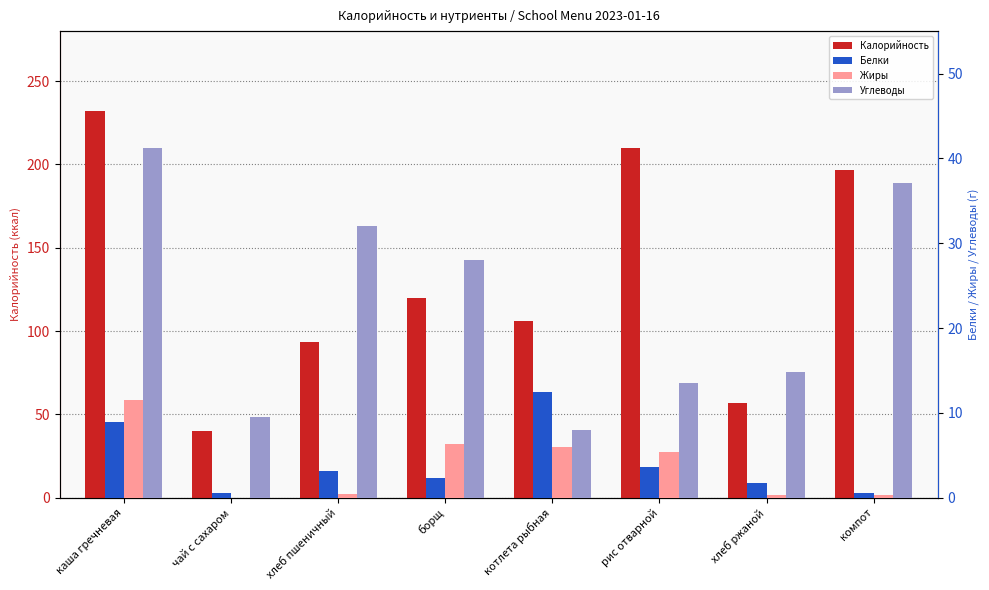

What is the difference between the highest and lowest values at чай с сахаром?

40.0